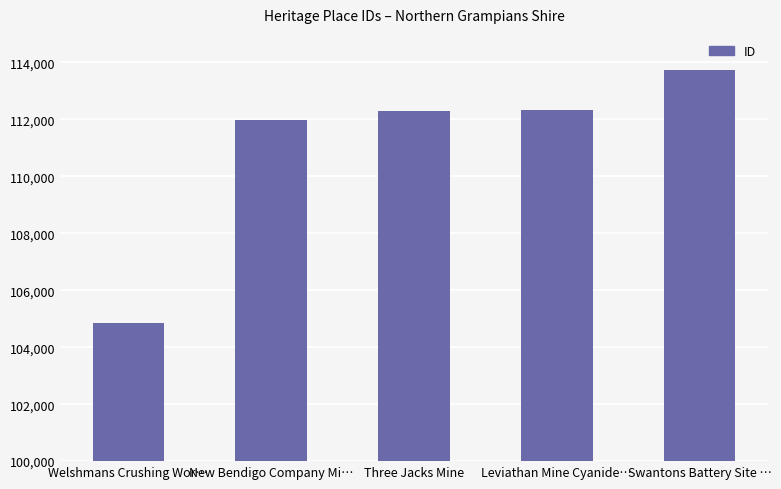

Approximately how many times larger is the value at Swantons Battery Site … compared to Three Jacks Mine?

1.0